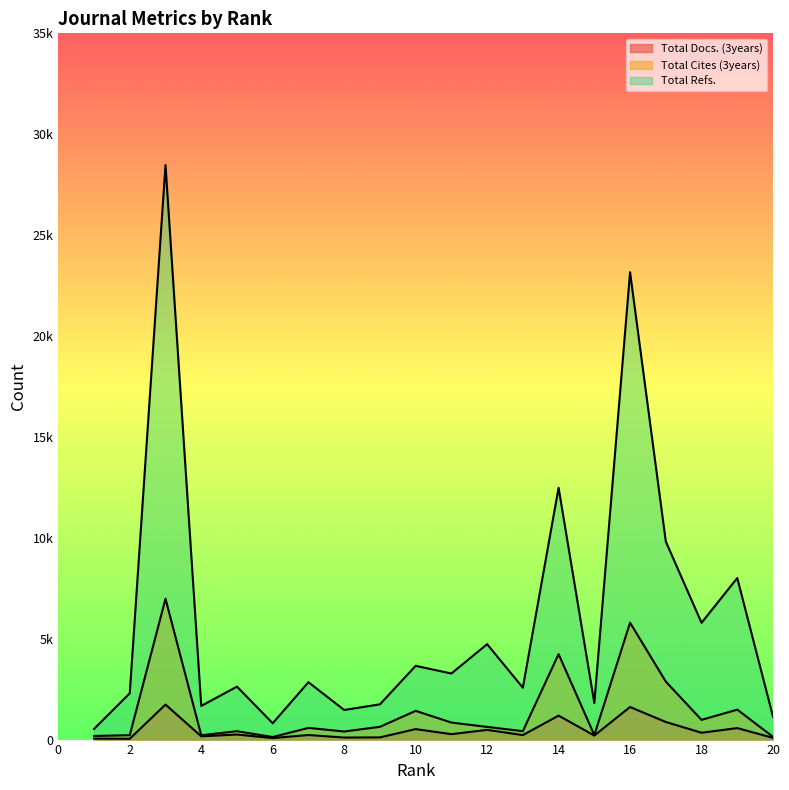

What is the difference between the Total Docs. (3years) values at 6 and 1?

27